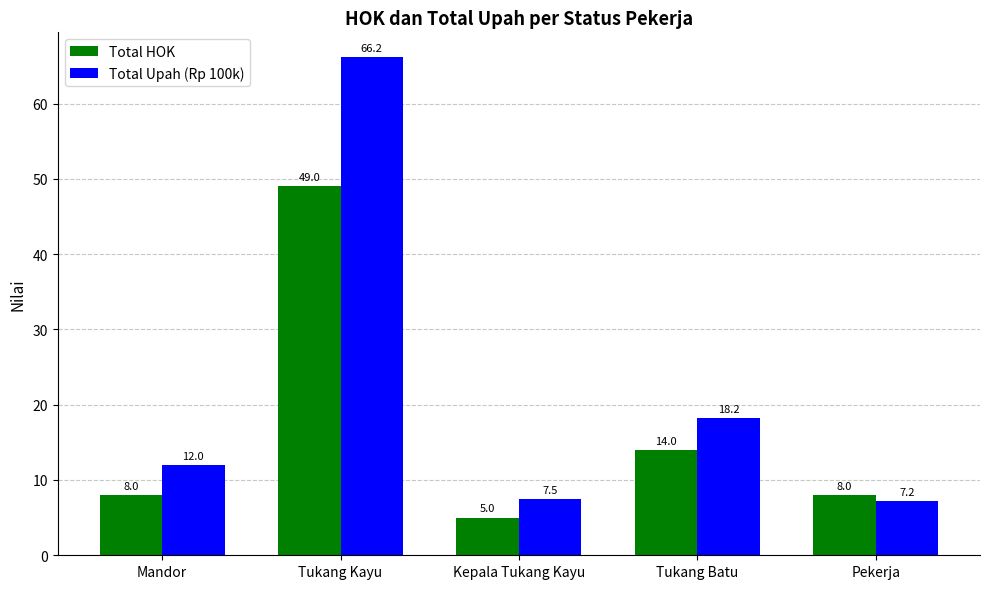

What are all the series names shown in the legend?

Total HOK, Total Upah (Rp 100k)